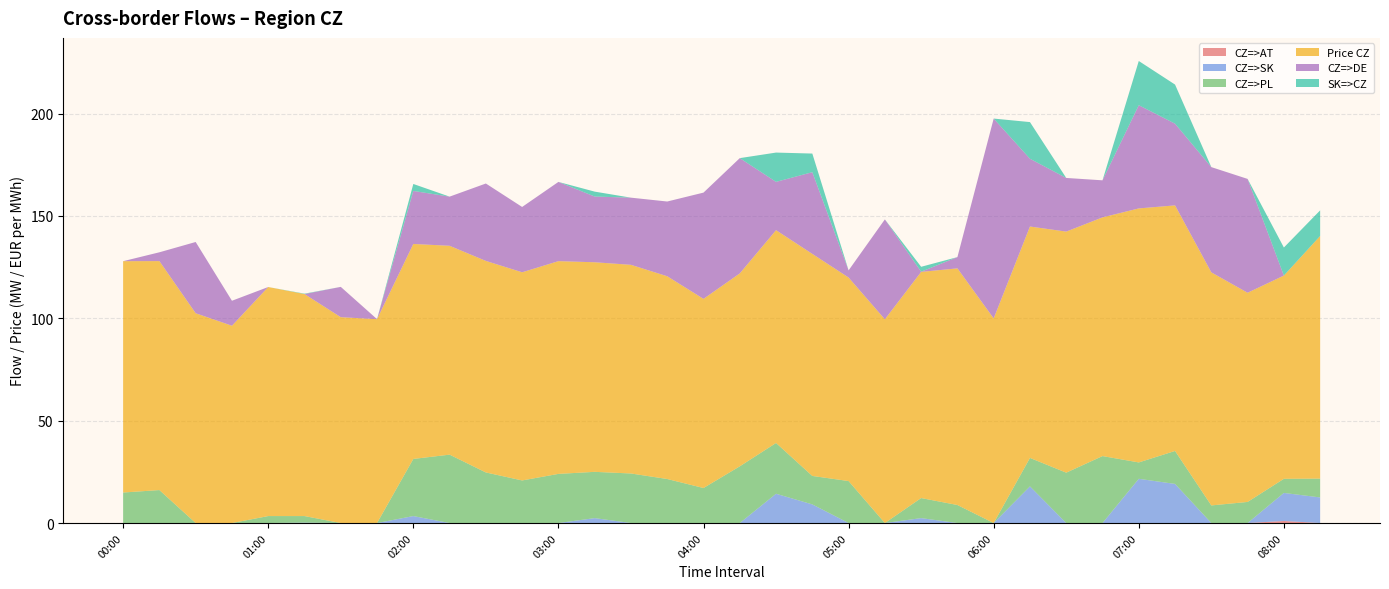

Reading left to right, list all the values displayed in this chart.

CZ=>AT: 00:00=0.0	00:15=0.0	00:30=0.0	00:45=0.0	01:00=0.0	01:15=0.0	01:30=0.0	01:45=0.0	02:00=0.0	02:15=0.0	02:30=0.0	02:45=0.0	03:00=0.0	03:15=0.0	03:30=0.0	03:45=0.0	04:00=0.0	04:15=0.0	04:30=0.0	04:45=0.0	05:00=0.0	05:15=0.0	05:30=0.0	05:45=0.0	06:00=0.0	06:15=0.0	06:30=0.0	06:45=0.0	07:00=0.0	07:15=0.0	07:30=0.0	07:45=0.0	08:00=1.0	08:15=0.0
CZ=>SK: 00:00=0.0	00:15=0.0	00:30=0.0	00:45=0.0	01:00=0.0	01:15=0.2	01:30=0.0	01:45=0.0	02:00=3.4	02:15=0.0	02:30=0.0	02:45=0.0	03:00=0.0	03:15=2.4	03:30=0.0	03:45=0.0	04:00=0.0	04:15=0.0	04:30=14.3	04:45=9.1	05:00=0.0	05:15=0.0	05:30=2.4	05:45=0.0	06:00=0.0	06:15=17.9	06:30=0.0	06:45=0.0	07:00=21.6	07:15=19.1	07:30=0.0	07:45=0.0	08:00=13.7	08:15=12.5
CZ=>PL: 00:00=14.9	00:15=16.1	00:30=0.0	00:45=0.0	01:00=3.4	01:15=3.2	01:30=0.0	01:45=0.0	02:00=27.9	02:15=33.4	02:30=24.7	02:45=20.8	03:00=24.0	03:15=22.6	03:30=24.2	03:45=21.5	04:00=17.1	04:15=27.7	04:30=24.8	04:45=13.9	05:00=20.5	05:15=0.0	05:30=9.8	05:45=8.8	06:00=0.0	06:15=13.9	06:30=24.6	06:45=32.7	07:00=8.0	07:15=16.1	07:30=8.6	07:45=10.3	08:00=6.9	08:15=9.2
Price CZ: 00:00=113.0	00:15=111.8	00:30=102.5	00:45=96.4	01:00=111.9	01:15=108.4	01:30=100.5	01:45=99.6	02:00=105.0	02:15=102.0	02:30=103.3	02:45=101.7	03:00=103.9	03:15=102.4	03:30=101.9	03:45=99.0	04:00=92.4	04:15=94.2	04:30=103.9	04:45=108.5	05:00=99.4	05:15=99.5	05:30=110.5	05:45=115.6	06:00=99.9	06:15=113.0	06:30=117.7	06:45=116.6	07:00=124.1	07:15=119.9	07:30=113.8	07:45=102.2	08:00=99.3	08:15=118.5
CZ=>DE: 00:00=0.0	00:15=4.3	00:30=34.8	00:45=12.2	01:00=0.0	01:15=0.0	01:30=14.8	01:45=0.0	02:00=25.9	02:15=24.0	02:30=37.8	02:45=31.9	03:00=38.7	03:15=32.1	03:30=32.8	03:45=36.5	04:00=51.9	04:15=56.3	04:30=23.6	04:45=39.9	05:00=3.5	05:15=48.8	05:30=0.1	05:45=5.5	06:00=97.6	06:15=33.1	06:30=26.2	06:45=18.1	07:00=50.4	07:15=39.9	07:30=51.4	07:45=55.6	08:00=0.0	08:15=0.0
SK=>CZ: 00:00=0.0	00:15=0.0	00:30=0.0	00:45=0.0	01:00=0.0	01:15=0.2	01:30=0.0	01:45=0.0	02:00=3.4	02:15=0.0	02:30=0.0	02:45=0.0	03:00=0.0	03:15=2.4	03:30=0.0	03:45=0.0	04:00=0.0	04:15=0.0	04:30=14.3	04:45=9.1	05:00=0.0	05:15=0.0	05:30=2.4	05:45=0.0	06:00=0.0	06:15=17.9	06:30=0.0	06:45=0.0	07:00=21.6	07:15=19.1	07:30=0.0	07:45=0.0	08:00=13.7	08:15=12.5